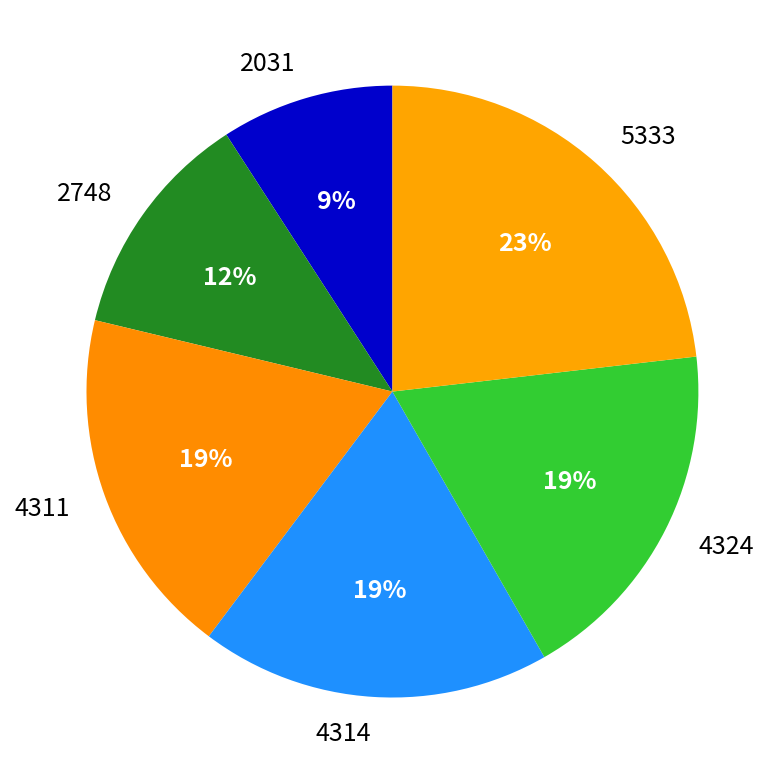

To the nearest percent, what is the difference between the largest and smallest slice percentages?

14%